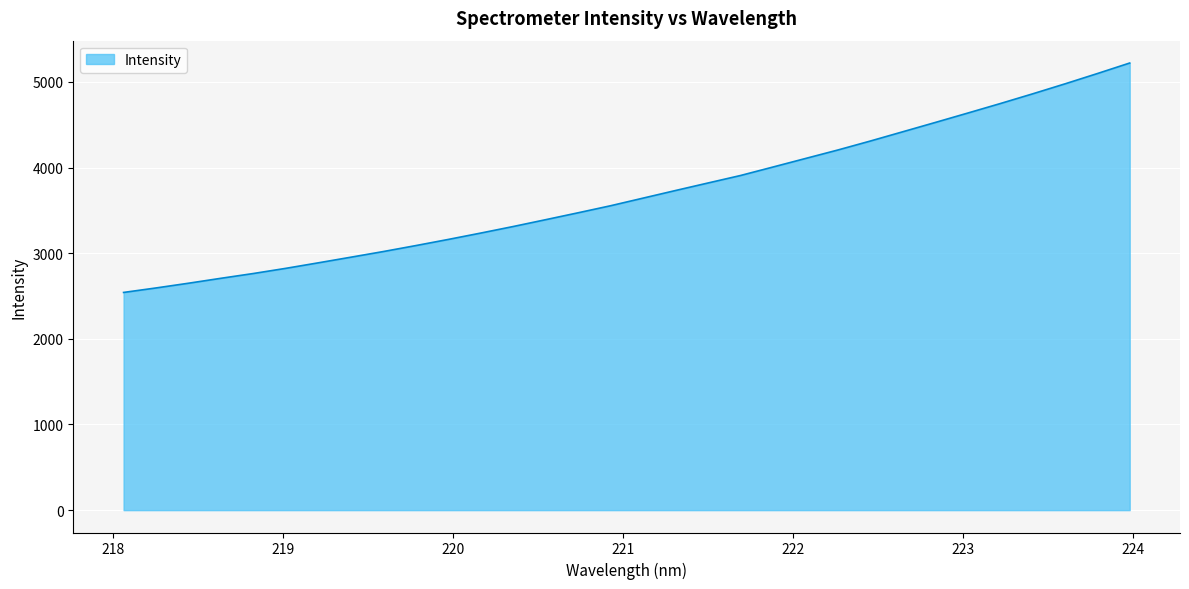

What is the minimum value shown in the chart?

2541.6